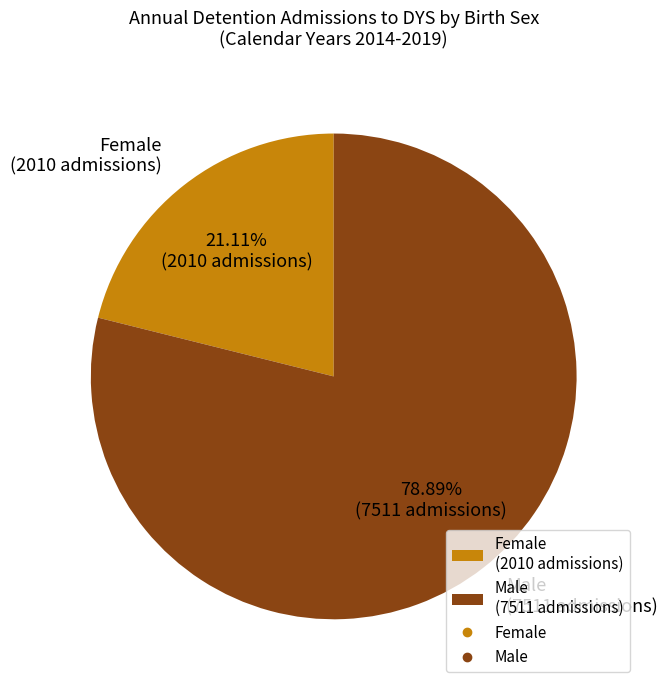

Which slice represents more than half of the pie?

Male (7511 admissions)